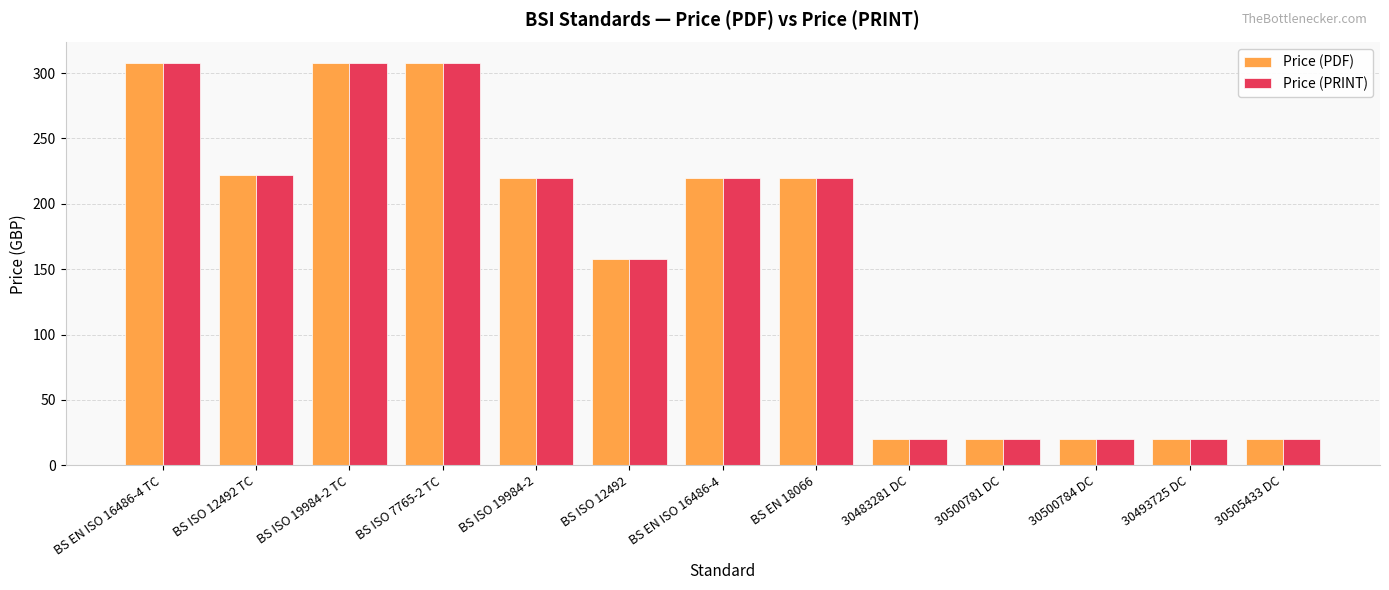

What value does the Price (PRINT) series have at 30500781 DC, to the nearest 5?

20